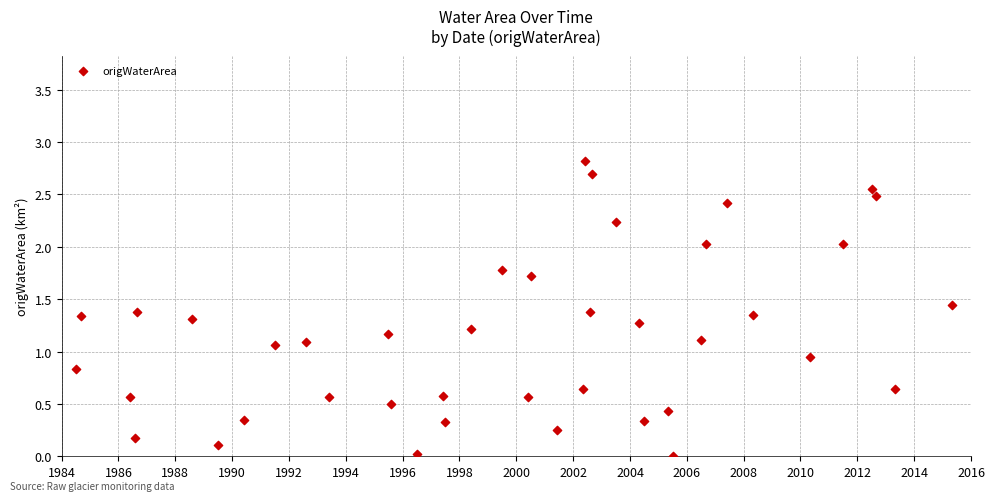

What is the range of Y values (max minus min)?

2.8